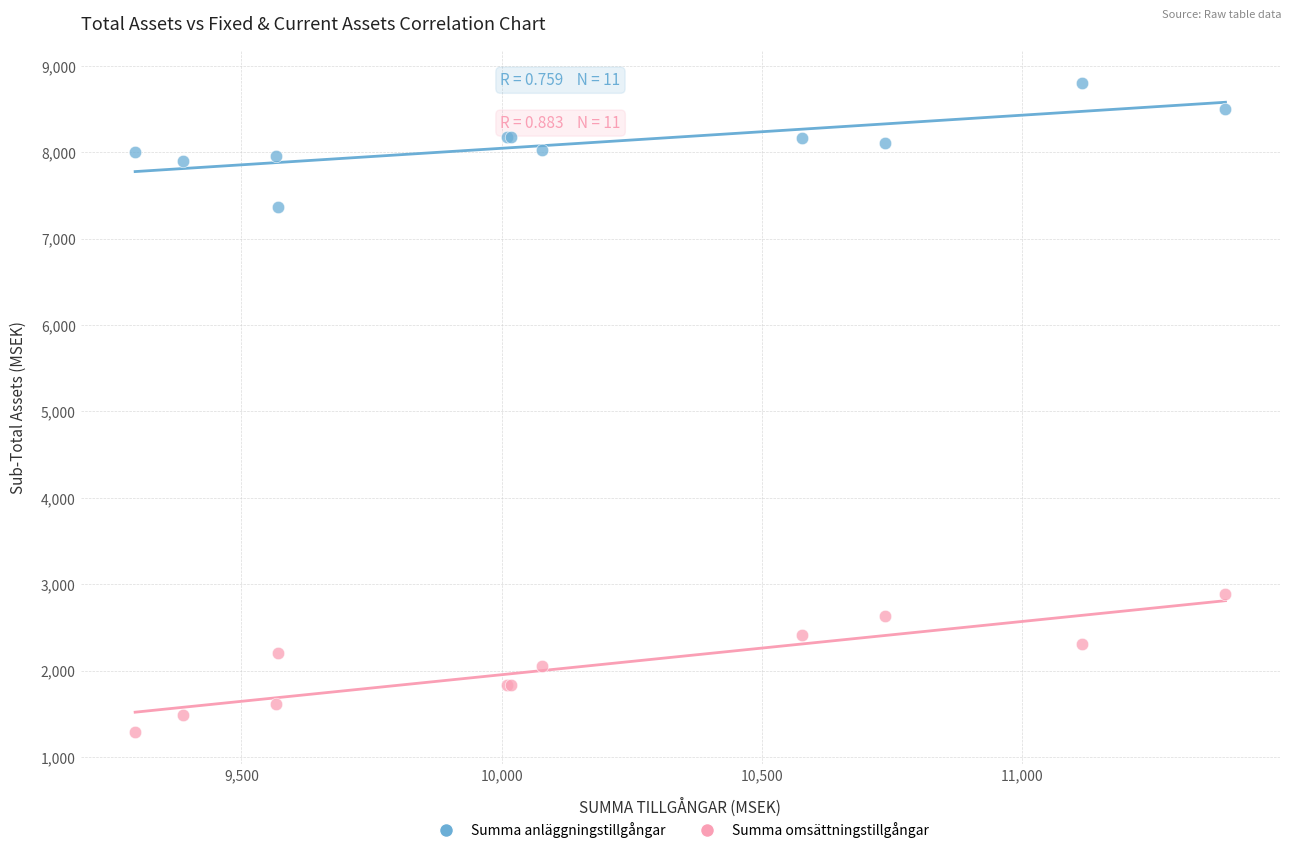

Across all series, what Y value is closest to 5048?

2891